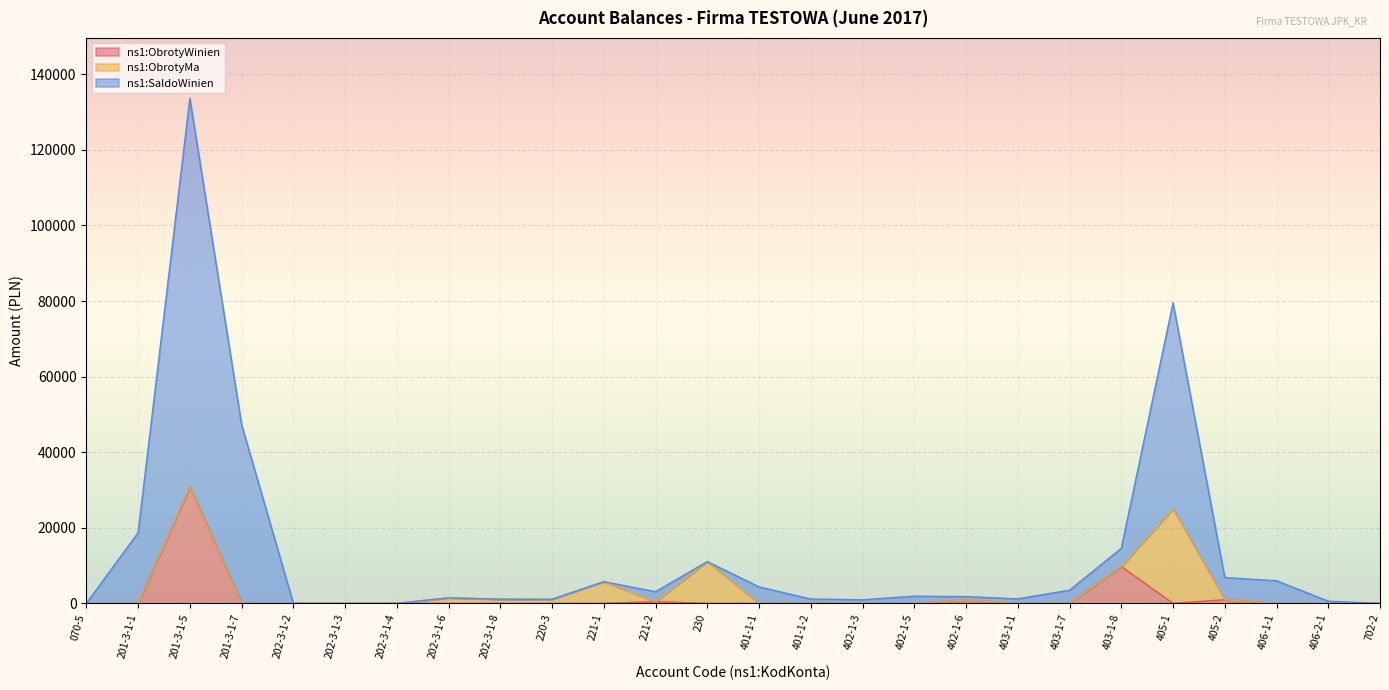

At which label is ns1:ObrotyWinien closest to 15375?

403-1-8